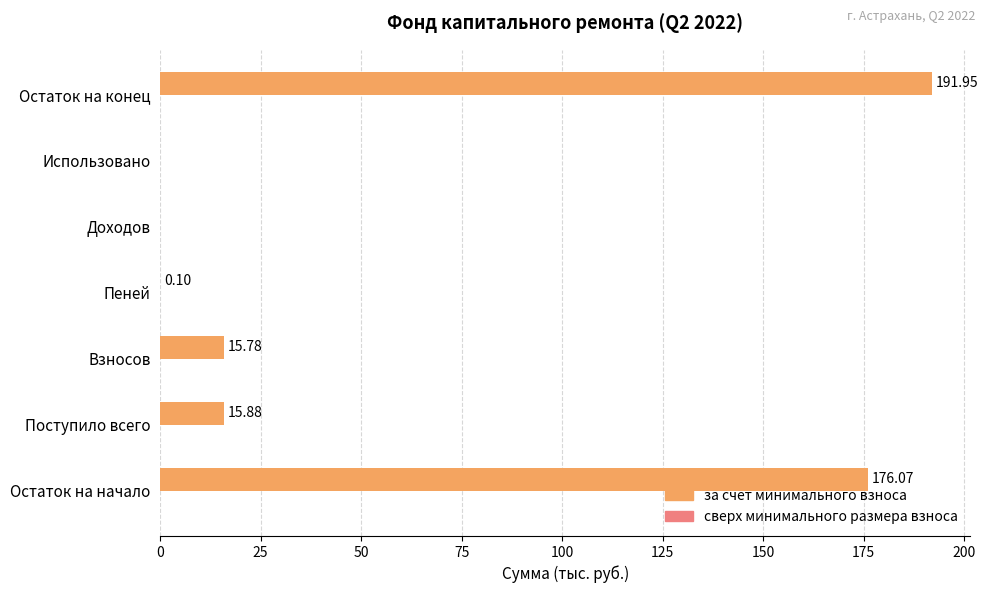

What is the change in value from Остаток на начало to Использовано?

-176.1